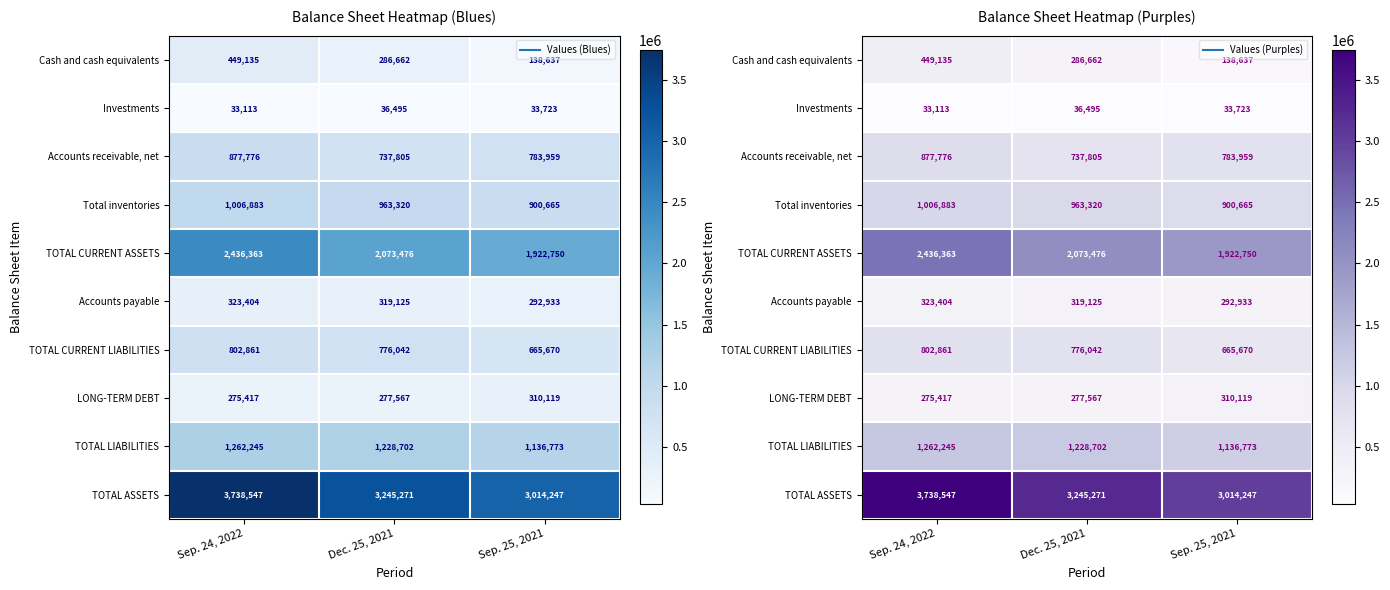

Between Dec. 25, 2021 and Sep. 25, 2021, which is larger?

Dec. 25, 2021